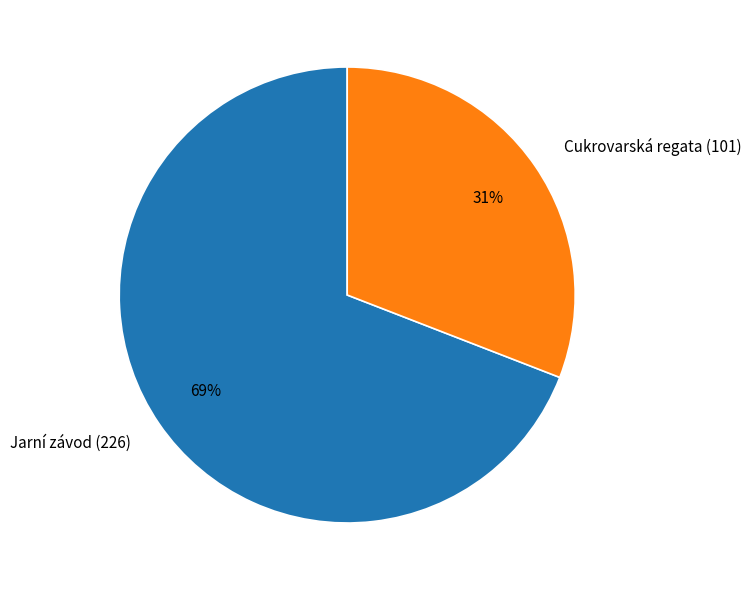

To the nearest percent, what percentage of the pie is Cukrovarská regata (101)?

31%